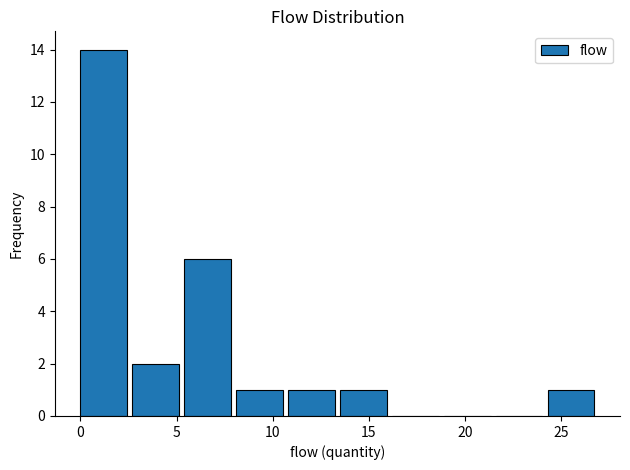

Reading left to right, list every bar in this chart as the range it spans on the x-axis followed by its height. Neither the bar edges nor the heights are printed on the chart, so give them approximately, as read against the axes.

0.0 to 2.7: 14
2.7 to 5.4: 2
5.4 to 8.1: 6
8.1 to 10.8: 1
10.8 to 13.5: 1
13.5 to 16.2: 1
16.2 to 18.9: 0
18.9 to 21.6: 0
21.6 to 24.3: 0
24.3 to 27.0: 1